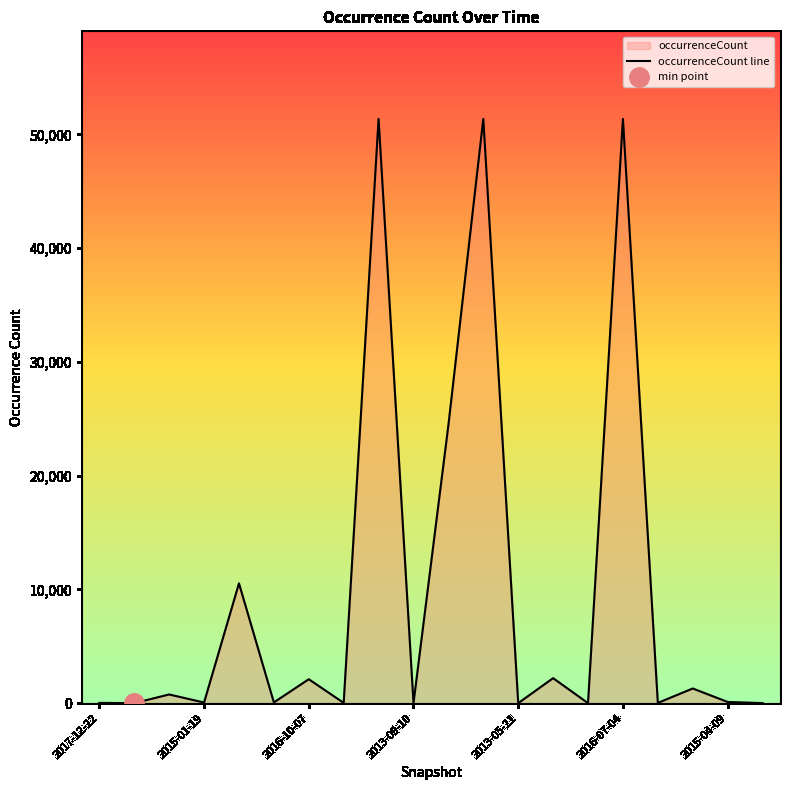

Where is the first local minimum?

2015-01-19